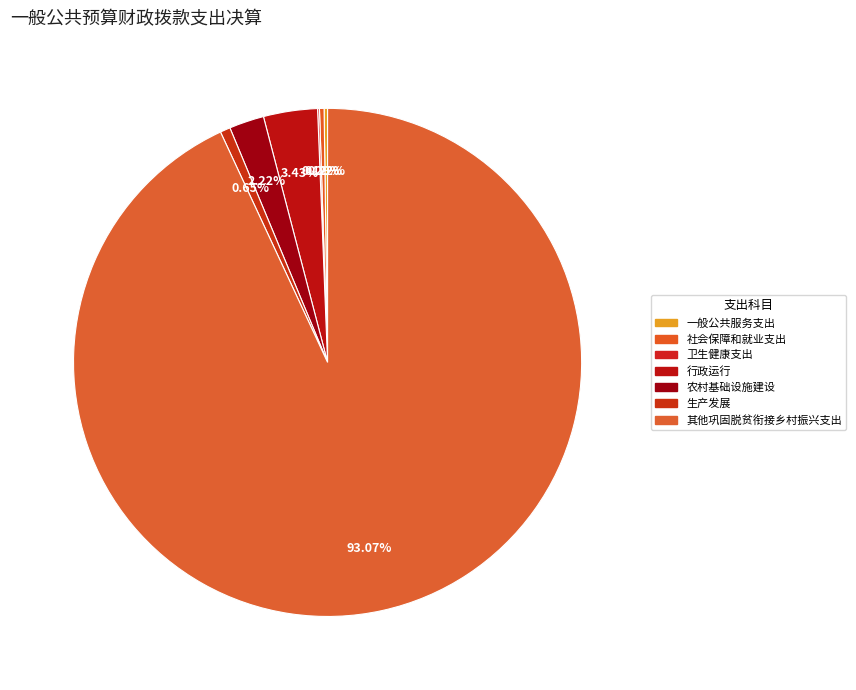

Which has a higher value, 一般公共服务支出 or 行政运行?

行政运行